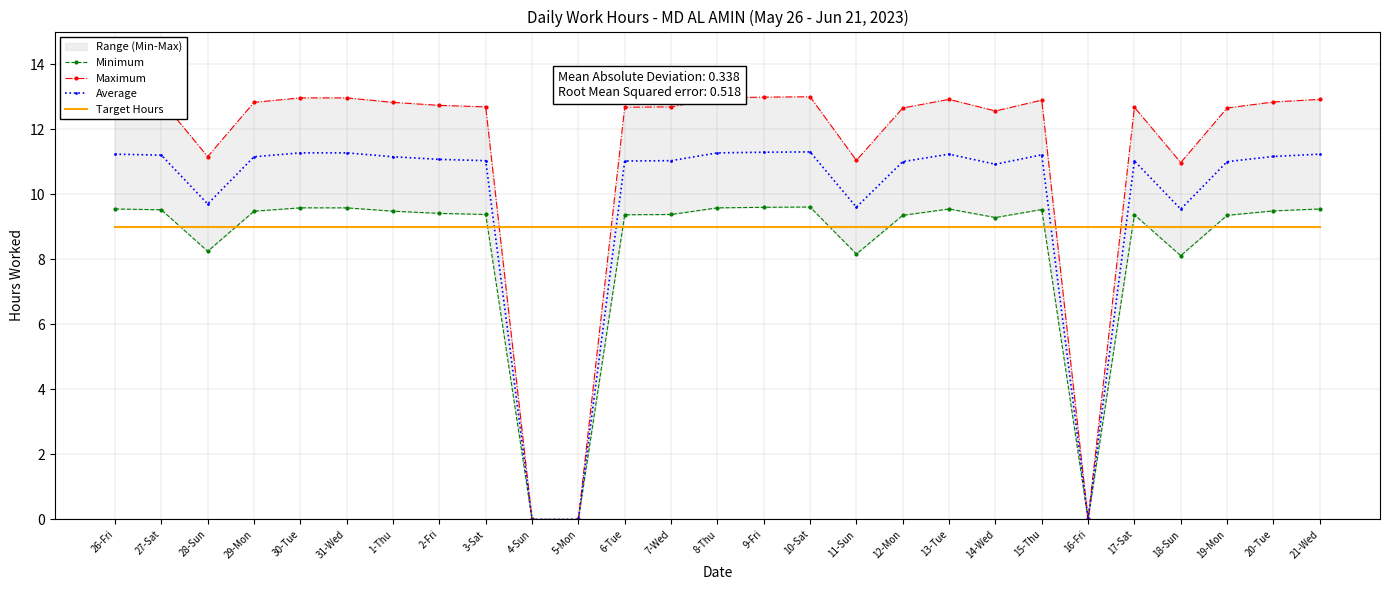

Reading left to right, what are all the values shown in this chart?

Minimum: 9.5	9.5	8.2	9.5	9.6	9.6	9.5	9.4	9.4	0.0	0.0	9.4	9.4	9.6	9.6	9.6	8.2	9.3	9.5	9.3	9.5	0.0	9.4	8.1	9.3	9.5	9.5
Maximum: 12.9	12.9	11.2	12.8	13.0	13.0	12.8	12.7	12.7	0.0	0.0	12.7	12.7	13.0	13.0	13.0	11.0	12.6	12.9	12.6	12.9	0.0	12.7	11.0	12.6	12.8	12.9
Average: 11.2	11.2	9.7	11.2	11.3	11.3	11.2	11.1	11.0	0.0	0.0	11.0	11.0	11.3	11.3	11.3	9.6	11.0	11.2	10.9	11.2	0.0	11.0	9.5	11.0	11.2	11.2
Target Hours: 9.0	9.0	9.0	9.0	9.0	9.0	9.0	9.0	9.0	9.0	9.0	9.0	9.0	9.0	9.0	9.0	9.0	9.0	9.0	9.0	9.0	9.0	9.0	9.0	9.0	9.0	9.0